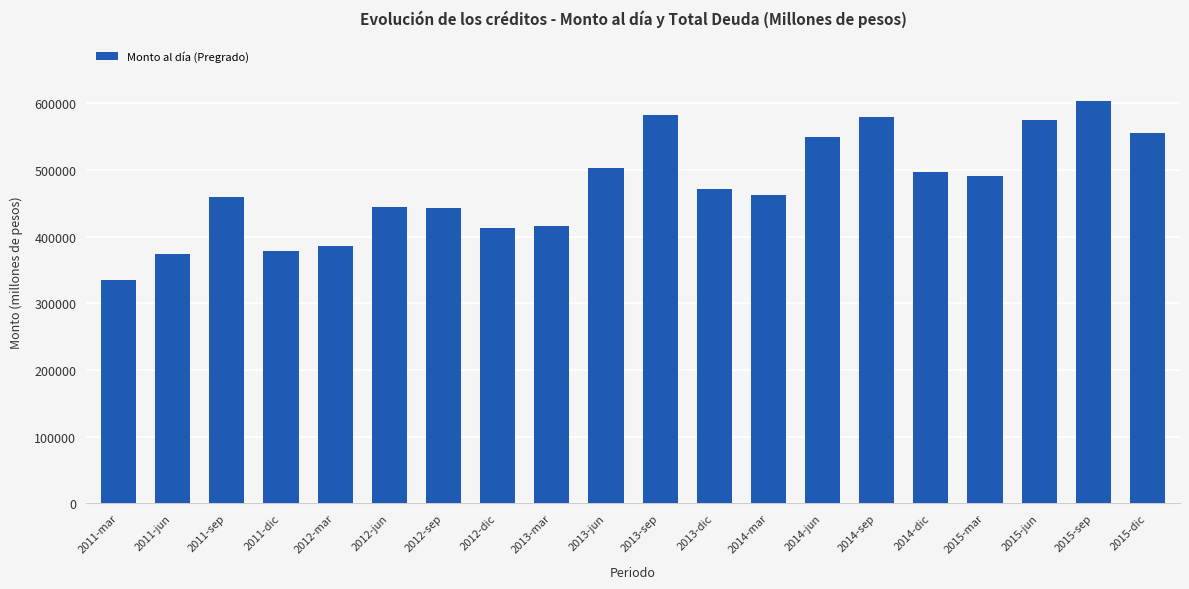

True or false: the data shows 444887 at 2012-jun.

True